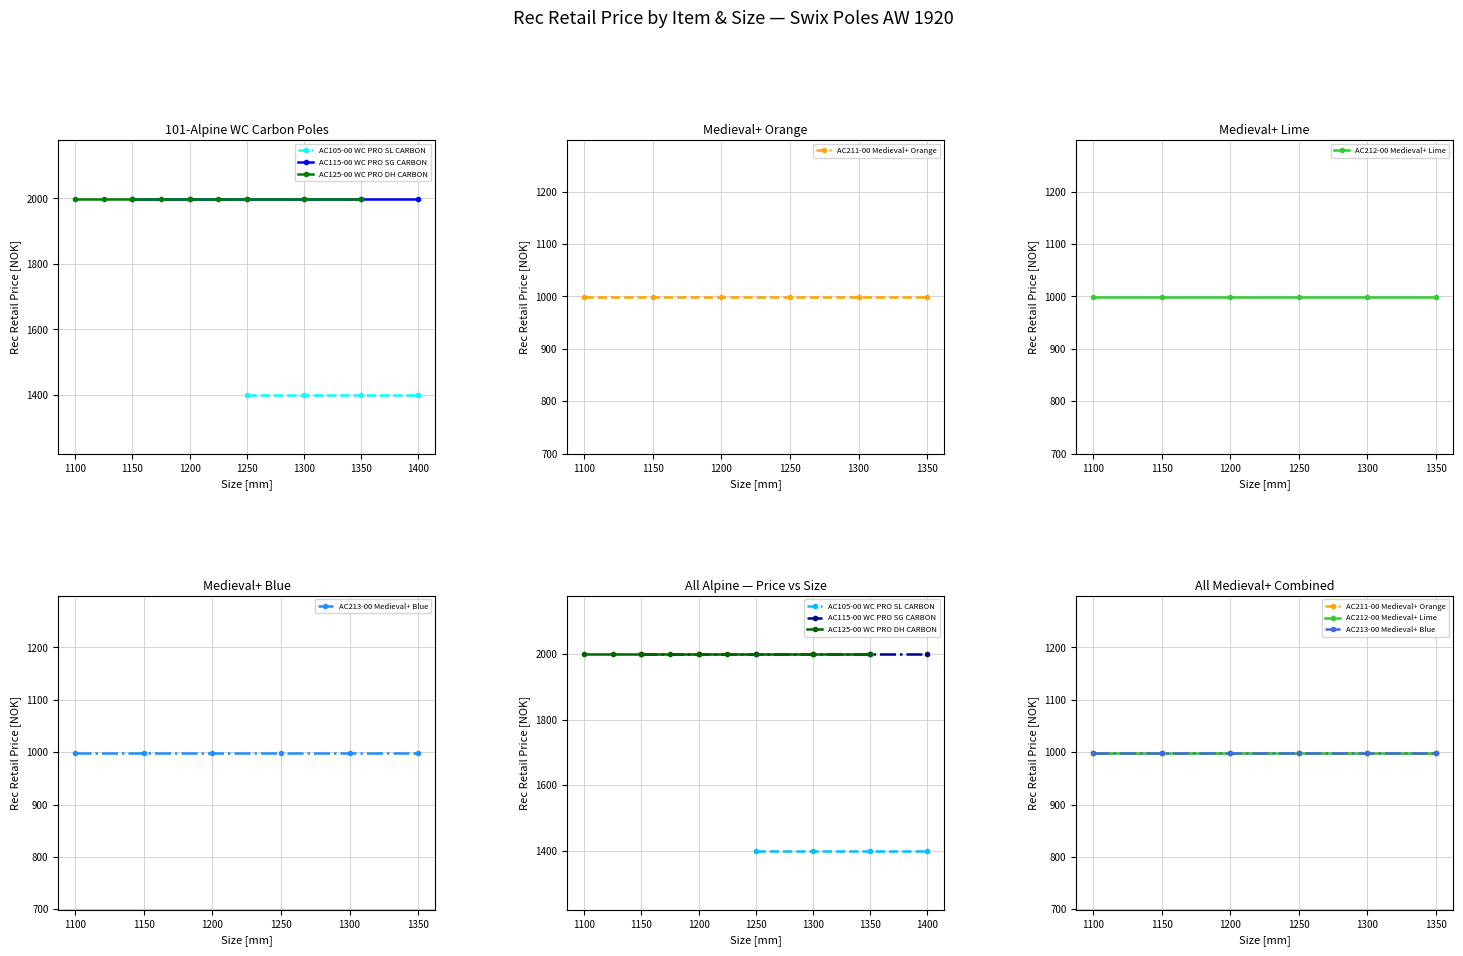

How many lines are shown in the chart?

6